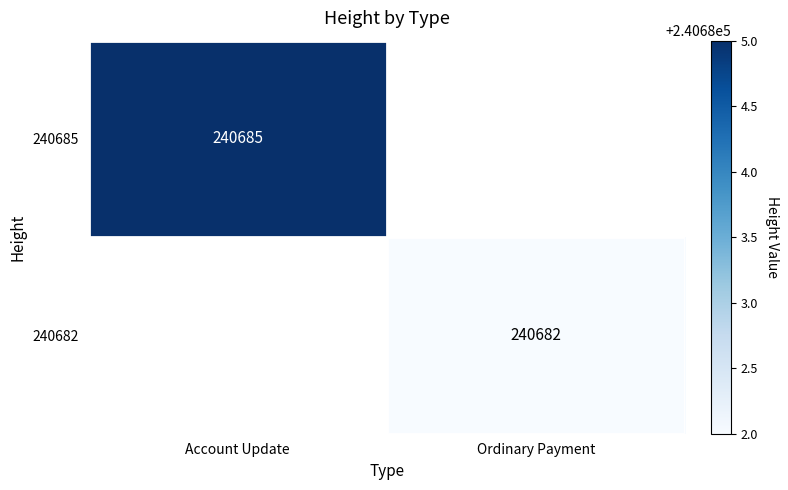

Is it true that 240685 equals 147564 at Account Update?

False